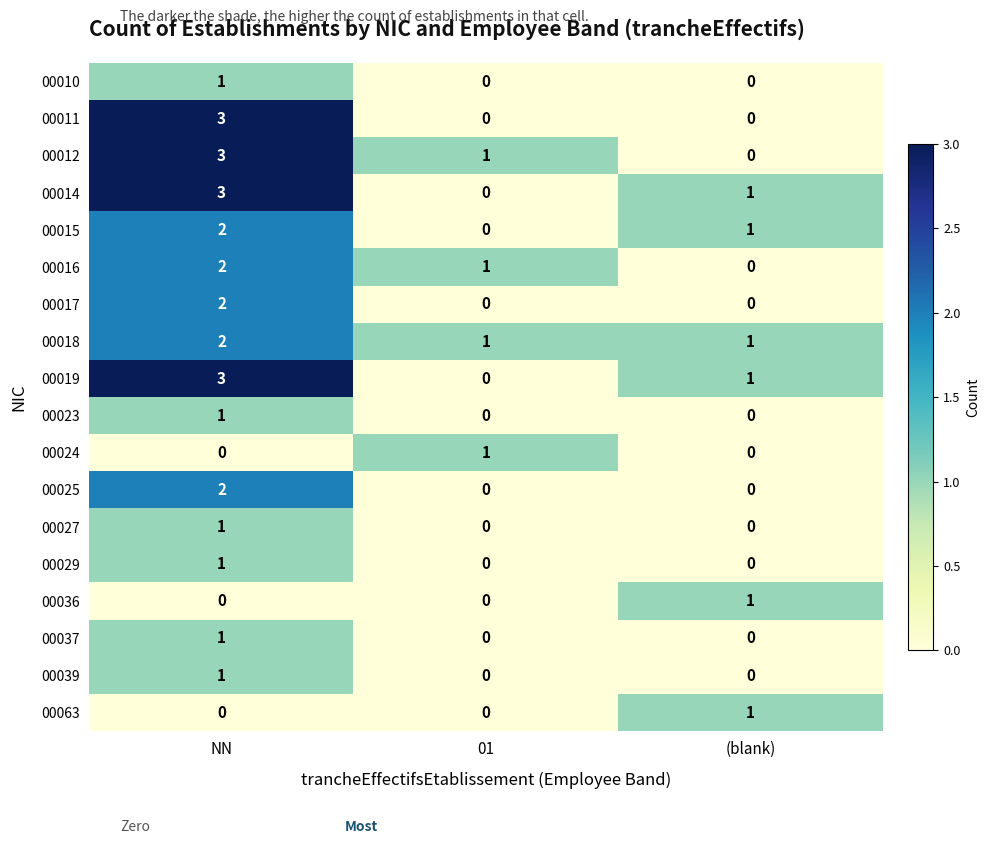

True or false: 00014 has a value of 2 at (blank).

False